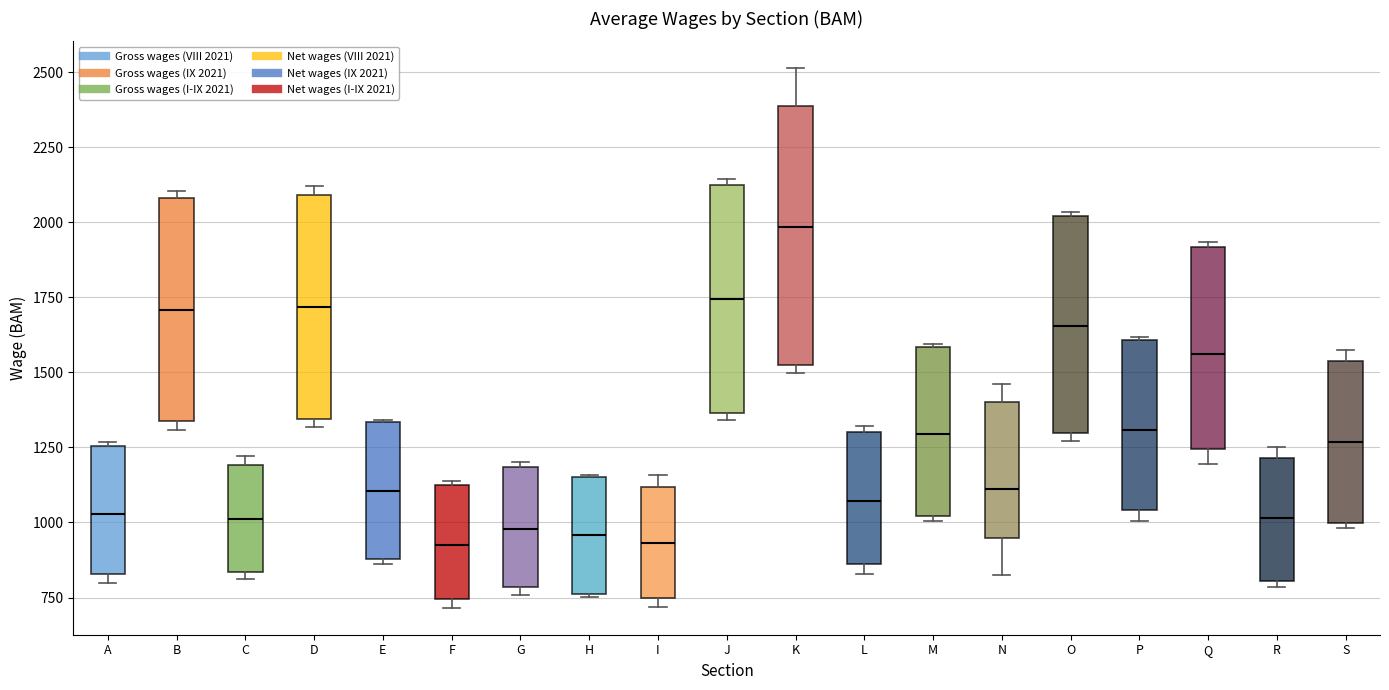

Reading left to right, read every box against the y-axis: the position of its median line, the range the box covers, and the ends of its whiskers. The values are not printed on the chart, so give them approximately, as read against the axis.

A: median 1050, box 850 to 1250, whiskers 800 to 1250
B: median 1700, box 1350 to 2100, whiskers 1300 to 2100 (just above the box's upper edge)
C: median 1000, box 850 to 1200, whiskers 800 to 1200 (just above the box's upper edge)
D: median 1700, box 1350 to 2100, whiskers 1300 to 2100 (just above the box's upper edge)
E: median 1100, box 900 to 1350, whiskers 850 to 1350
F: median 900, box 750 to 1100, whiskers 700 to 1150
G: median 1000, box 800 to 1200, whiskers 750 to 1200 (just above the box's upper edge)
H: median 950, box 750 to 1150, whiskers 750 to 1150
I: median 950, box 750 to 1100, whiskers 700 to 1150
J: median 1750, box 1350 to 2100, whiskers 1350 (just below the box's lower edge) to 2150
K: median 2000, box 1500 to 2400, whiskers 1500 (just below the box's lower edge) to 2500
L: median 1050, box 850 to 1300, whiskers 850 (just below the box's lower edge) to 1300 (just above the box's upper edge)
M: median 1300, box 1000 to 1600, whiskers 1000 (just below the box's lower edge) to 1600
N: median 1100, box 950 to 1400, whiskers 850 to 1450
O: median 1650, box 1300 to 2000, whiskers 1250 to 2050
P: median 1300, box 1050 to 1600, whiskers 1000 to 1600
Q: median 1550, box 1250 to 1900, whiskers 1200 to 1950
R: median 1000, box 800 to 1200, whiskers 800 (just below the box's lower edge) to 1250
S: median 1250, box 1000 to 1550, whiskers 1000 (just below the box's lower edge) to 1550 (just above the box's upper edge)